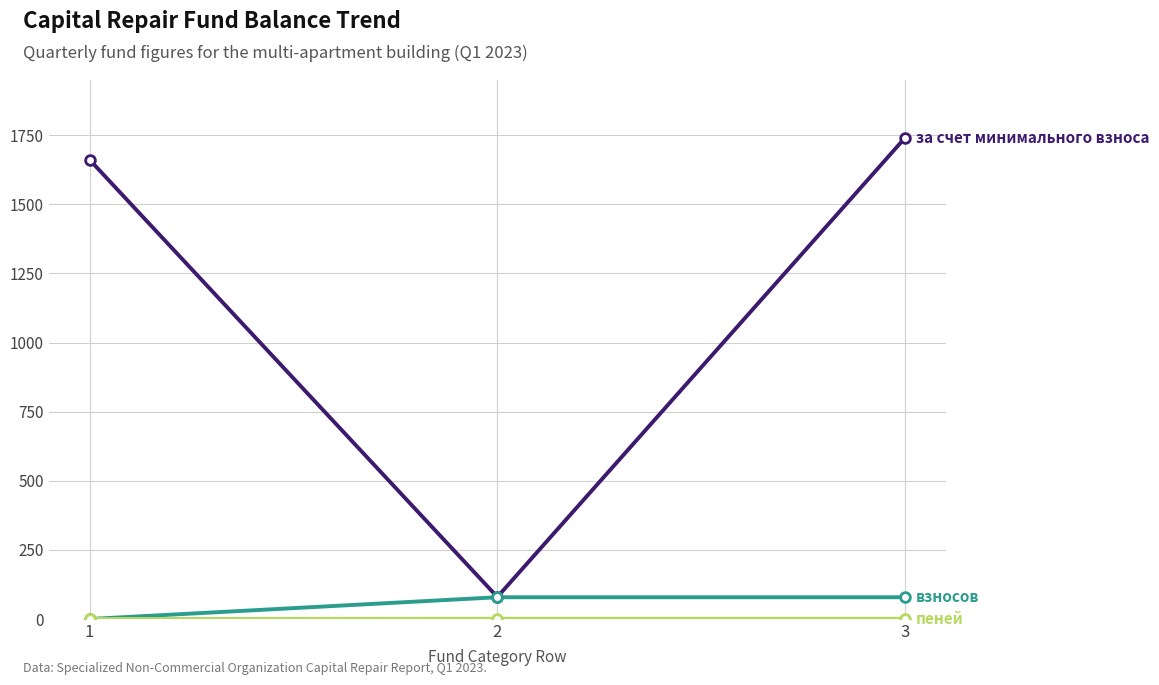

How many lines are shown in the chart?

3